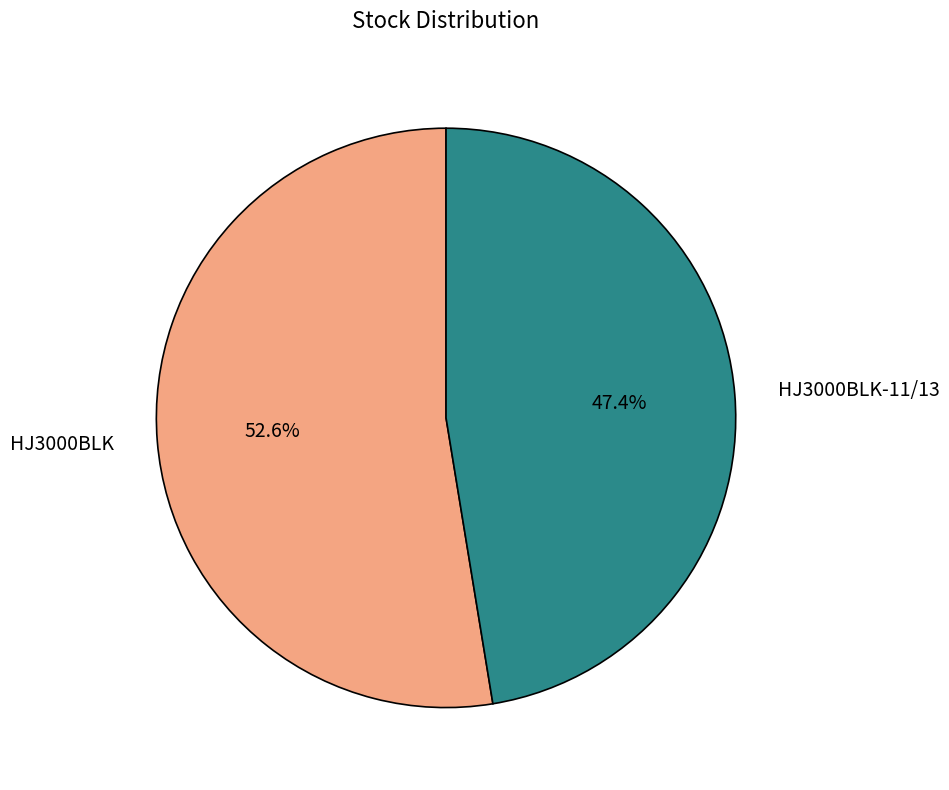

Count the number of slices in the pie.

2